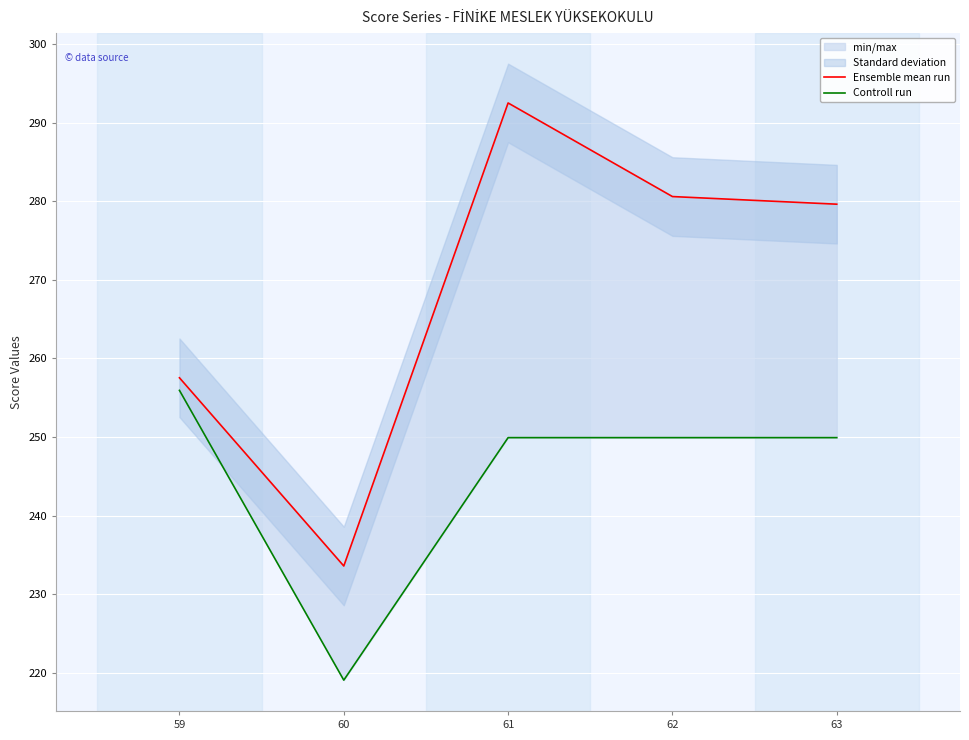

Is this an area chart (filled region under the line)?

No